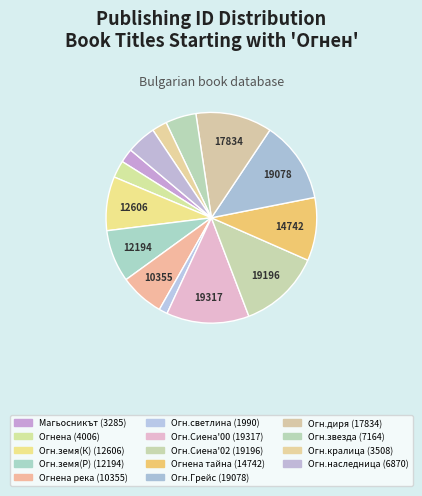

How many slices are in this pie chart?

14